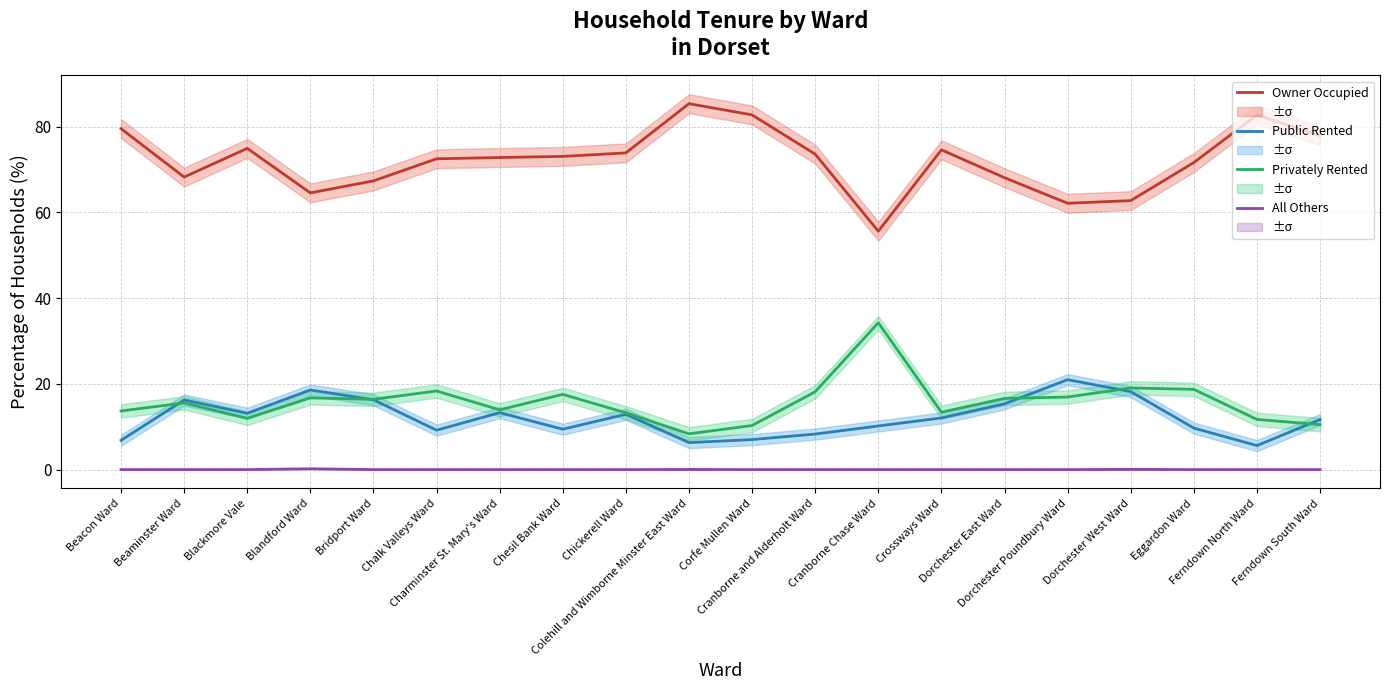

The Privately Rented series shows 6.8 at Ferndown South Ward. True or false?

False